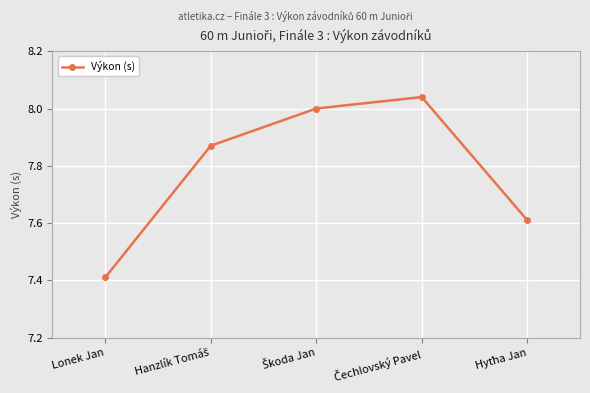

What is the difference between the maximum and second lowest values?

0.4